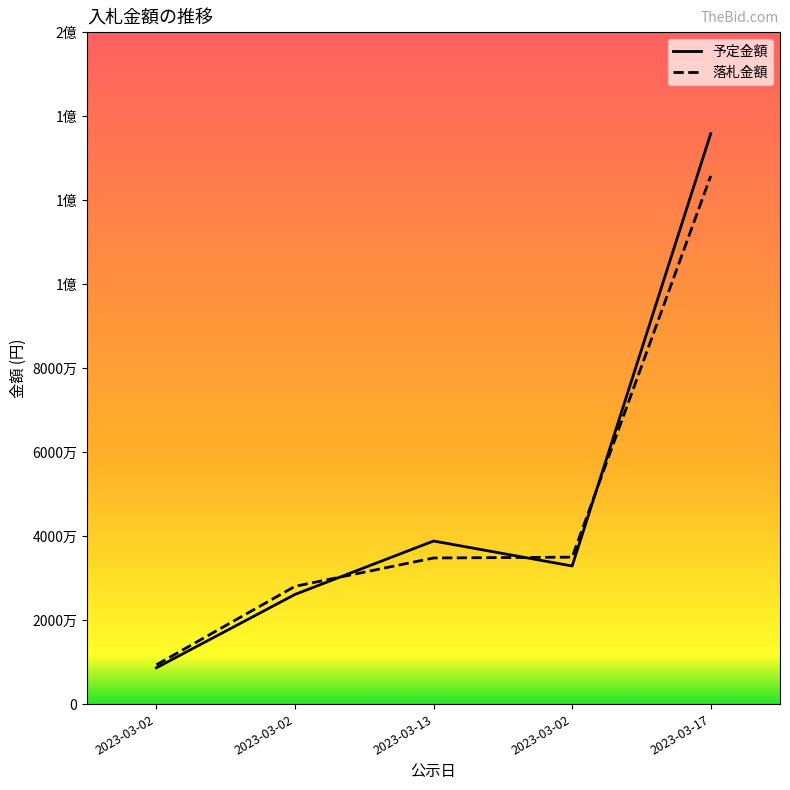

Which label corresponds to the largest value in the chart?

2023-03-17